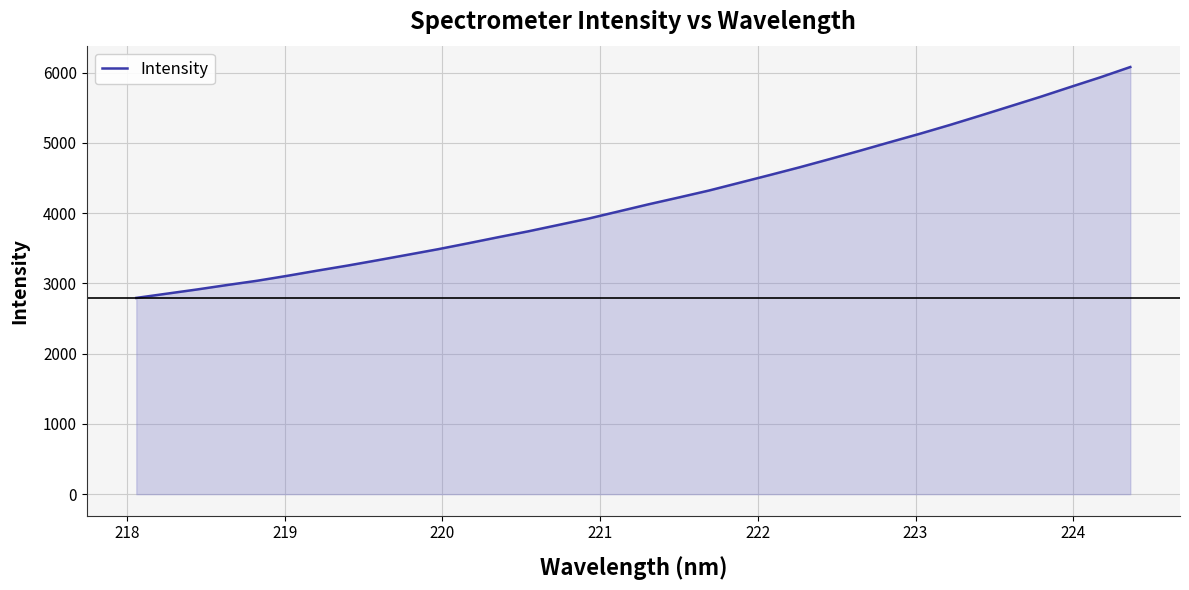

What is the difference between the maximum and minimum values?

3286.5